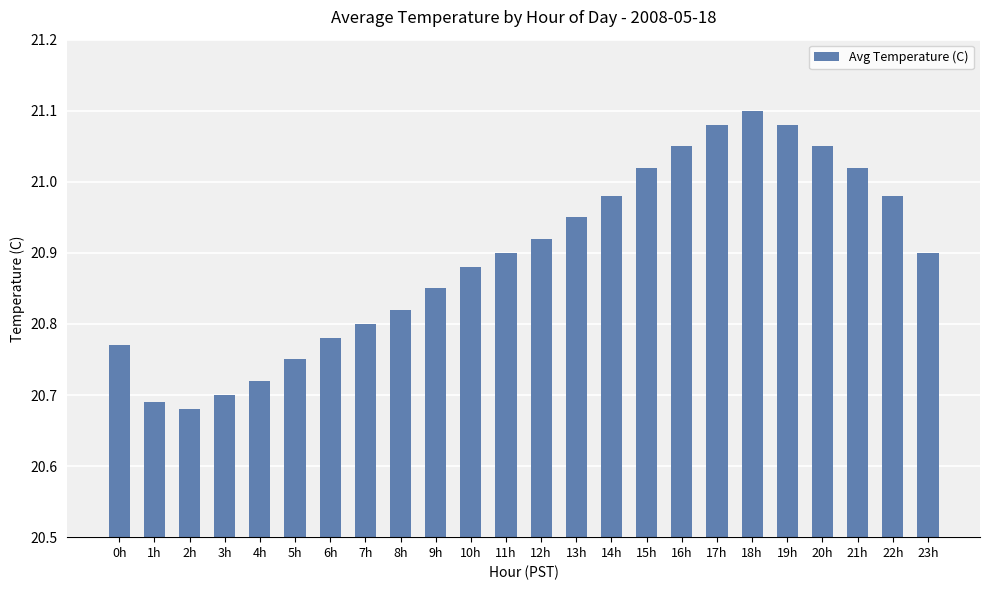

What is the label of the 2nd bar from the right?

22h